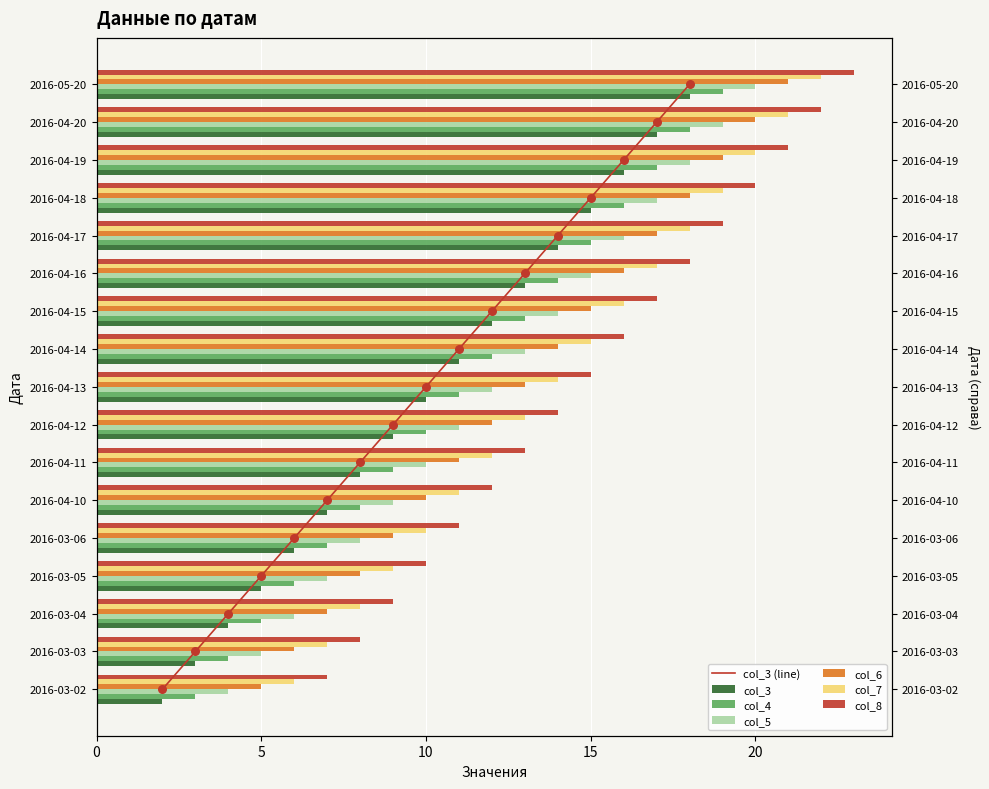

Which series has the largest Y range (max minus min)?

col_3